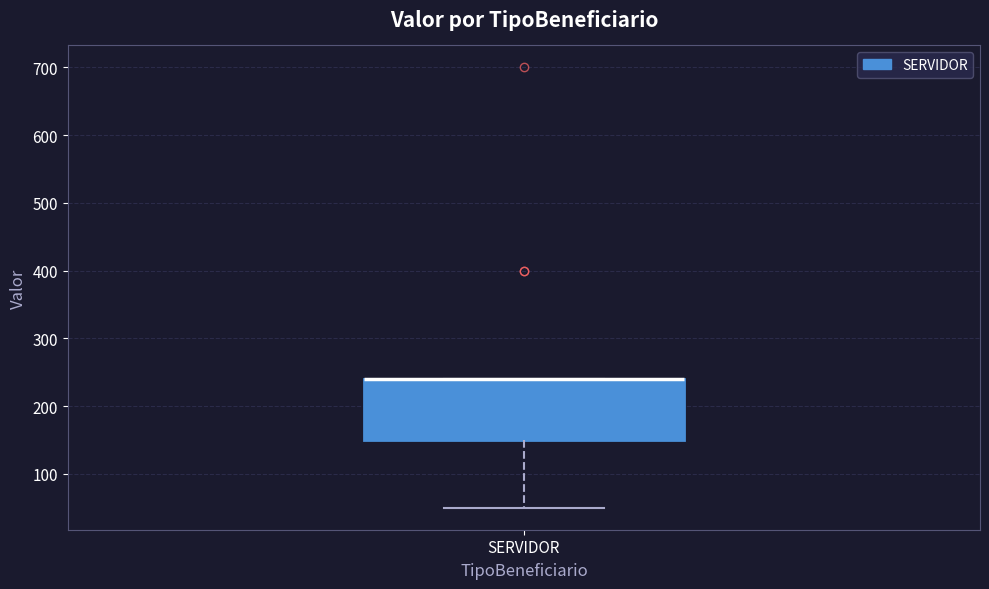

Transcribe this box plot: give where the median line is, the range the box spans, and where the two whiskers end, as read against the y-axis. The values are not printed on the chart, so give them approximately, as read against the axis.

median 240 (drawn on the box's upper edge), box 150 to 240, whiskers 50 to 240